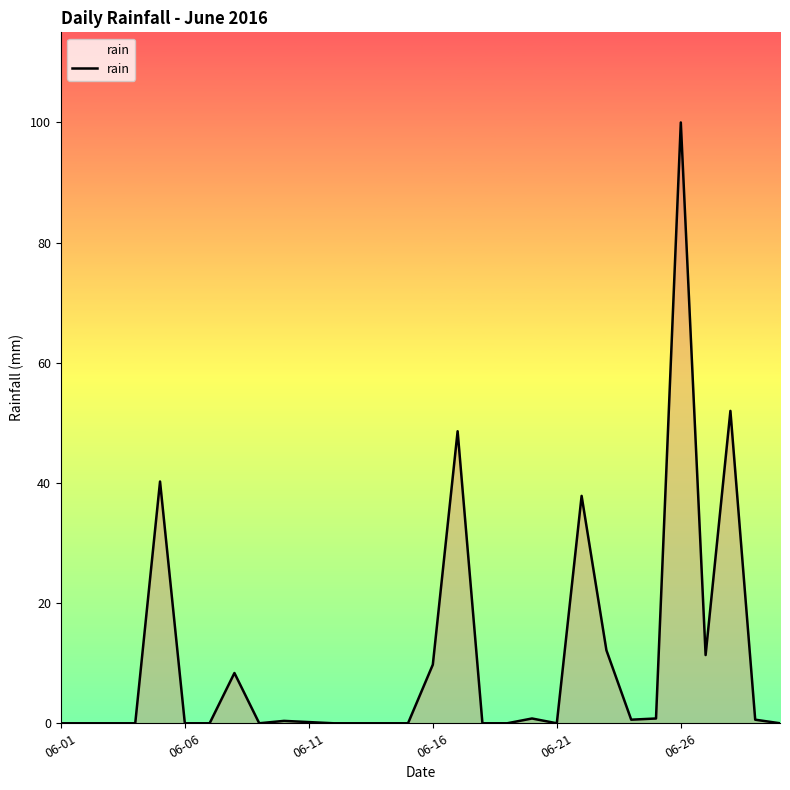

Count the number of categories in the chart.

30